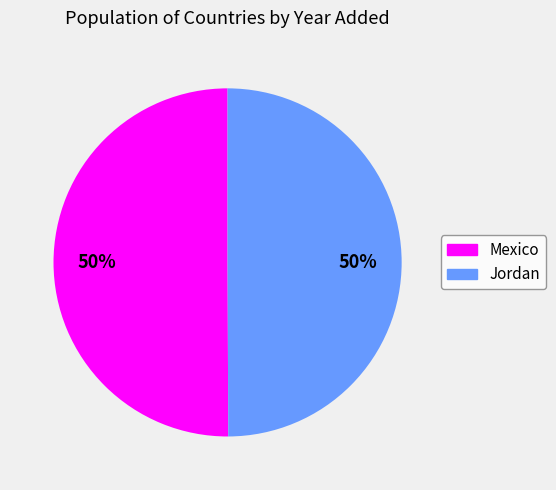

What percentage is the Mexico slice, to the nearest percent?

50%